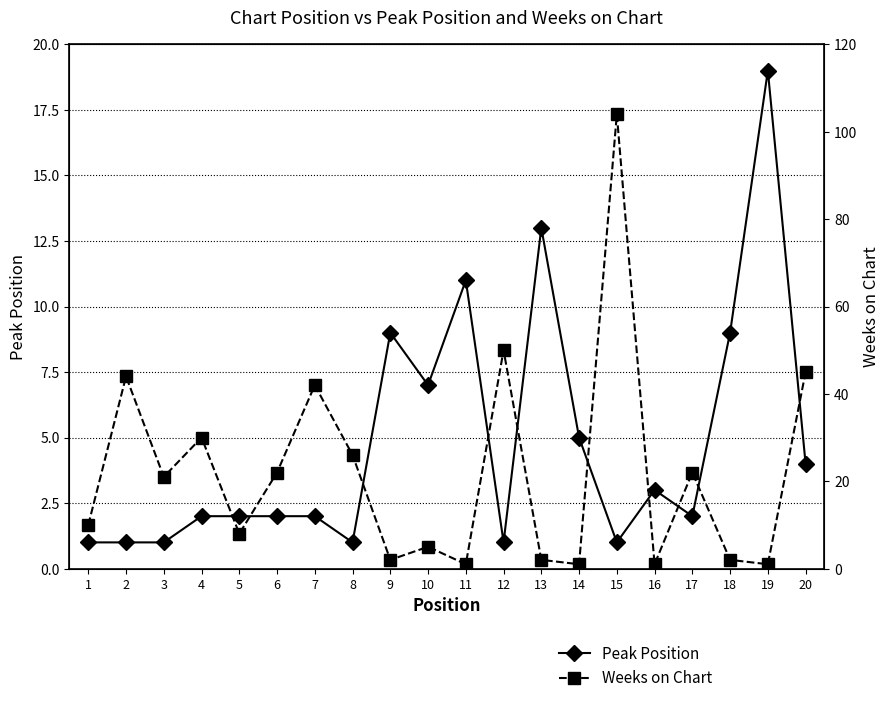

List the series in order of their peak value, highest first.

Weeks on Chart, Peak Position